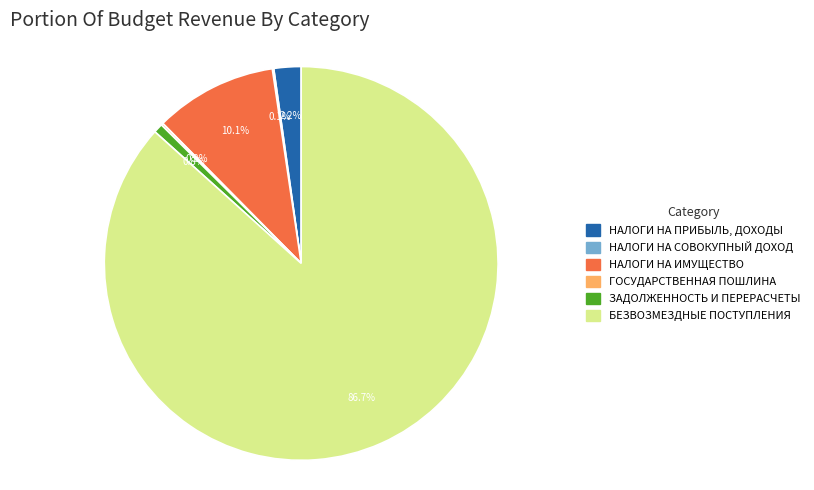

What portion of the pie excludes НАЛОГИ НА ПРИБЫЛЬ, ДОХОДЫ?

97.8%